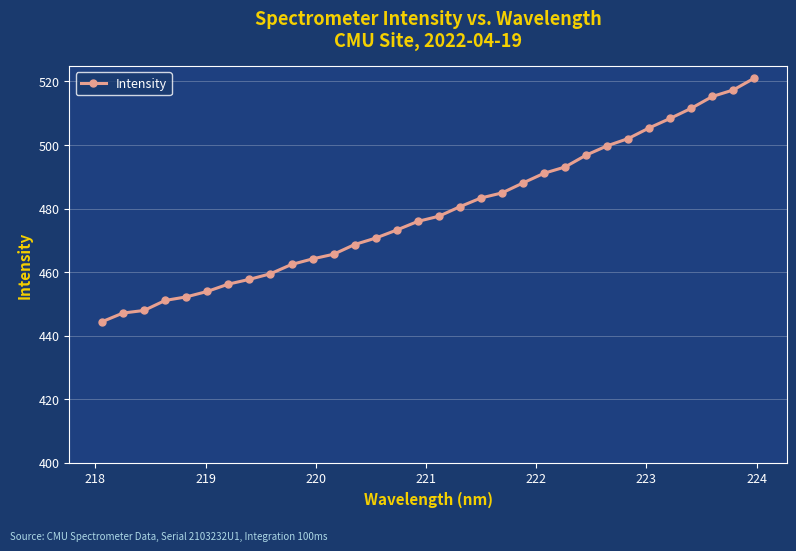

How many lines are shown in the chart?

1